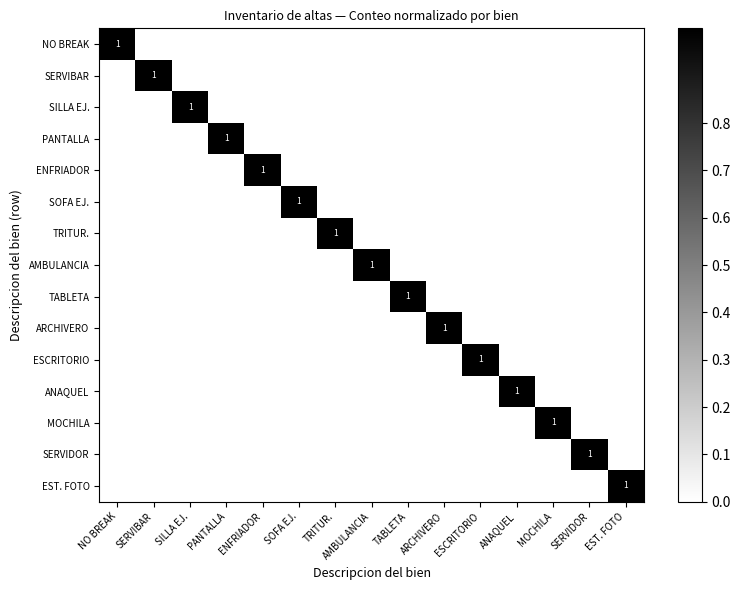

Is it true that TRITUR. equals 1 at TRITUR.?

True